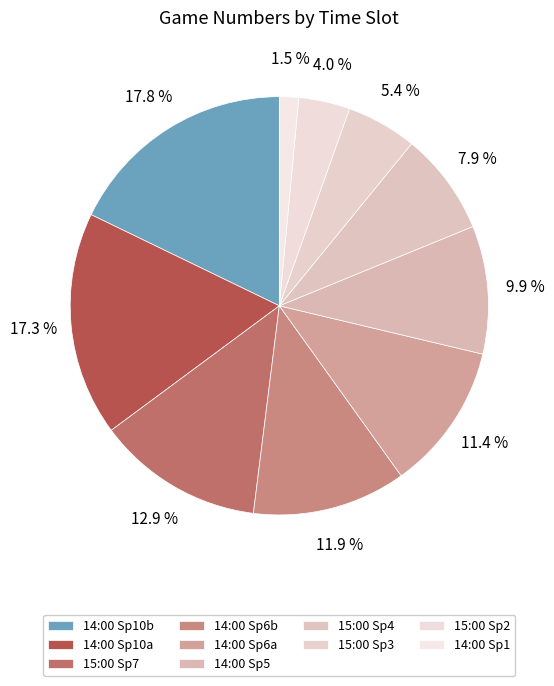

How many segments does this pie chart have?

10